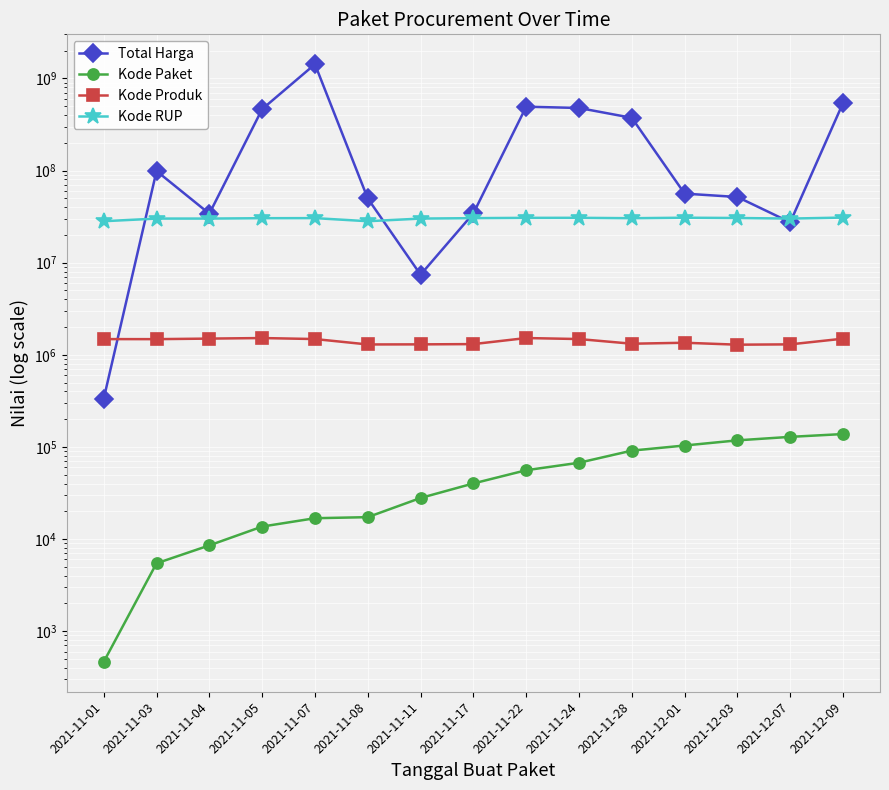

What is the label of the 7th point from the right?

2021-11-22